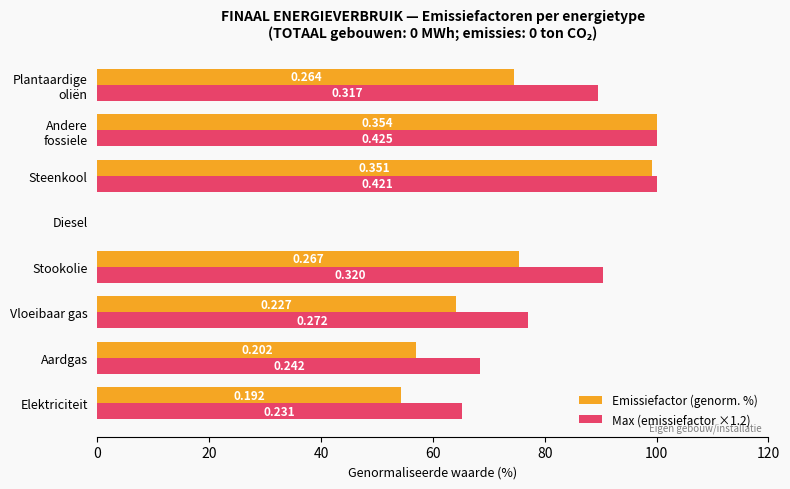

What are all the series names shown in the legend?

Emissiefactor (genorm. %), Max (emissiefactor ×1.2)